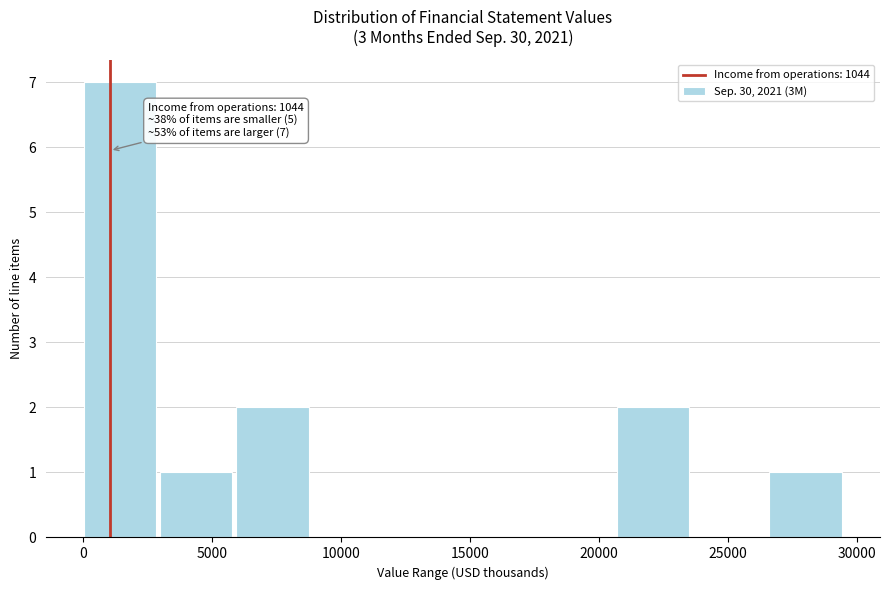

Which range on the x-axis has the tallest bar?

0 to 3000